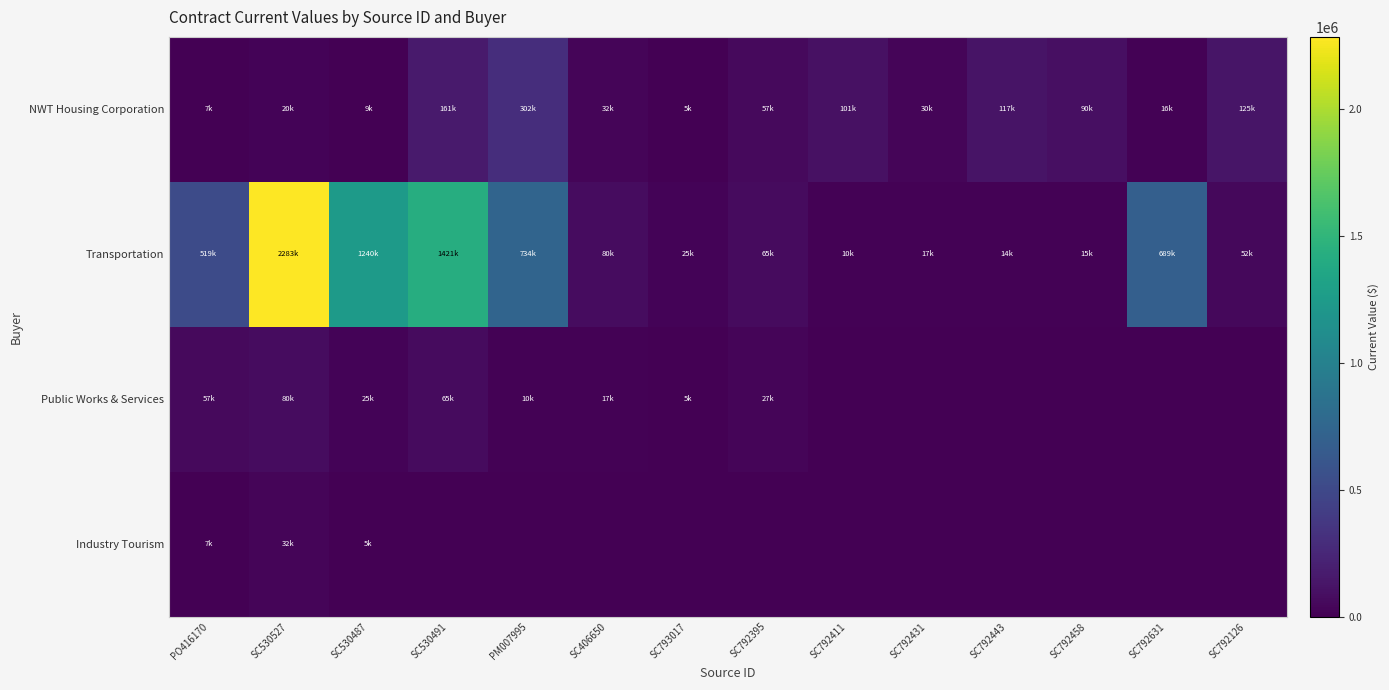

How many categories are shown in the chart?

14